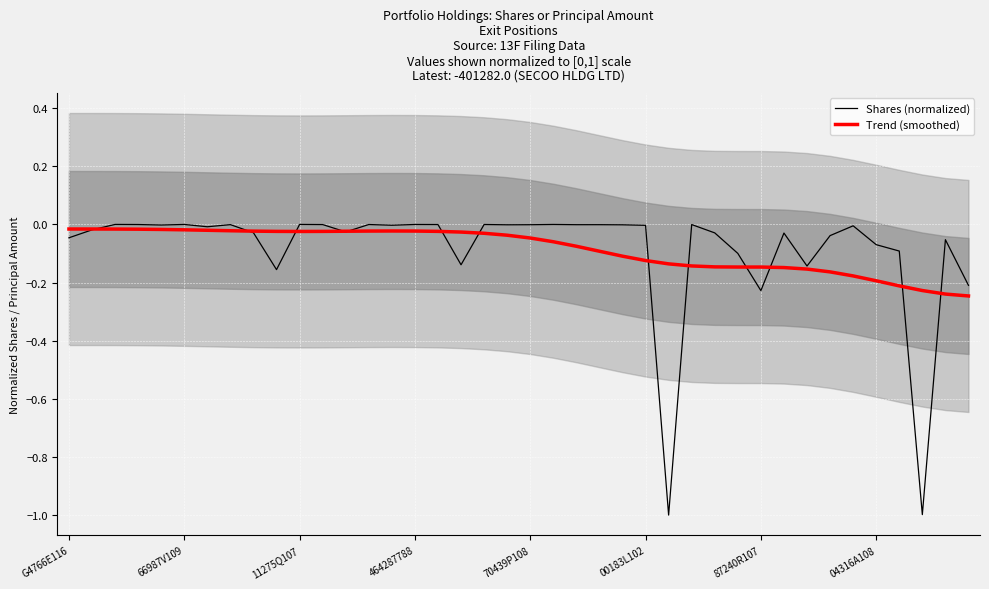

List the labels in order of Shares (normalized) value, smallest first.

26, 37, 30, 39, 9, 32, 17, 29, 36, 35, 38, G4766E116, 33, 31, 28, 8, 12, 66987V109, 87240R107, 34, 25, 14, 70439P108, 24, 19, 20, 22, 23, 04316A108, 11, 27, 16, 464287788, 13, 18, 15, 21, 00183L102, 11275Q107, 10